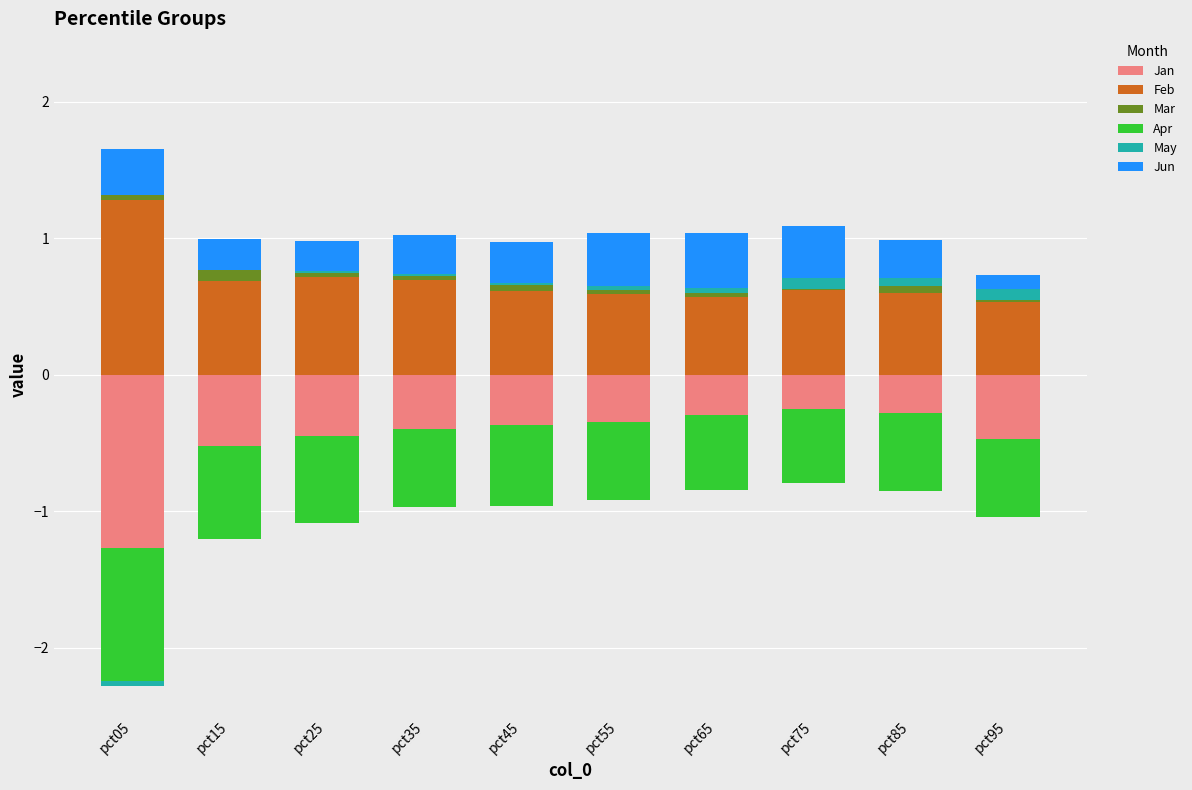

What is the sum of the Jun values at pct15 and pct85?

0.5